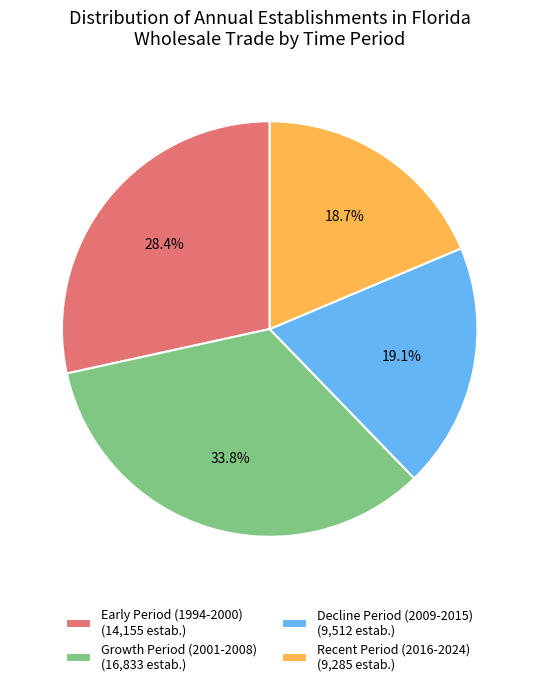

Approximately how many times larger is the value at Decline Period (2009-2015) (9,512 estab.) compared to Early Period (1994-2000) (14,155 estab.)?

0.7